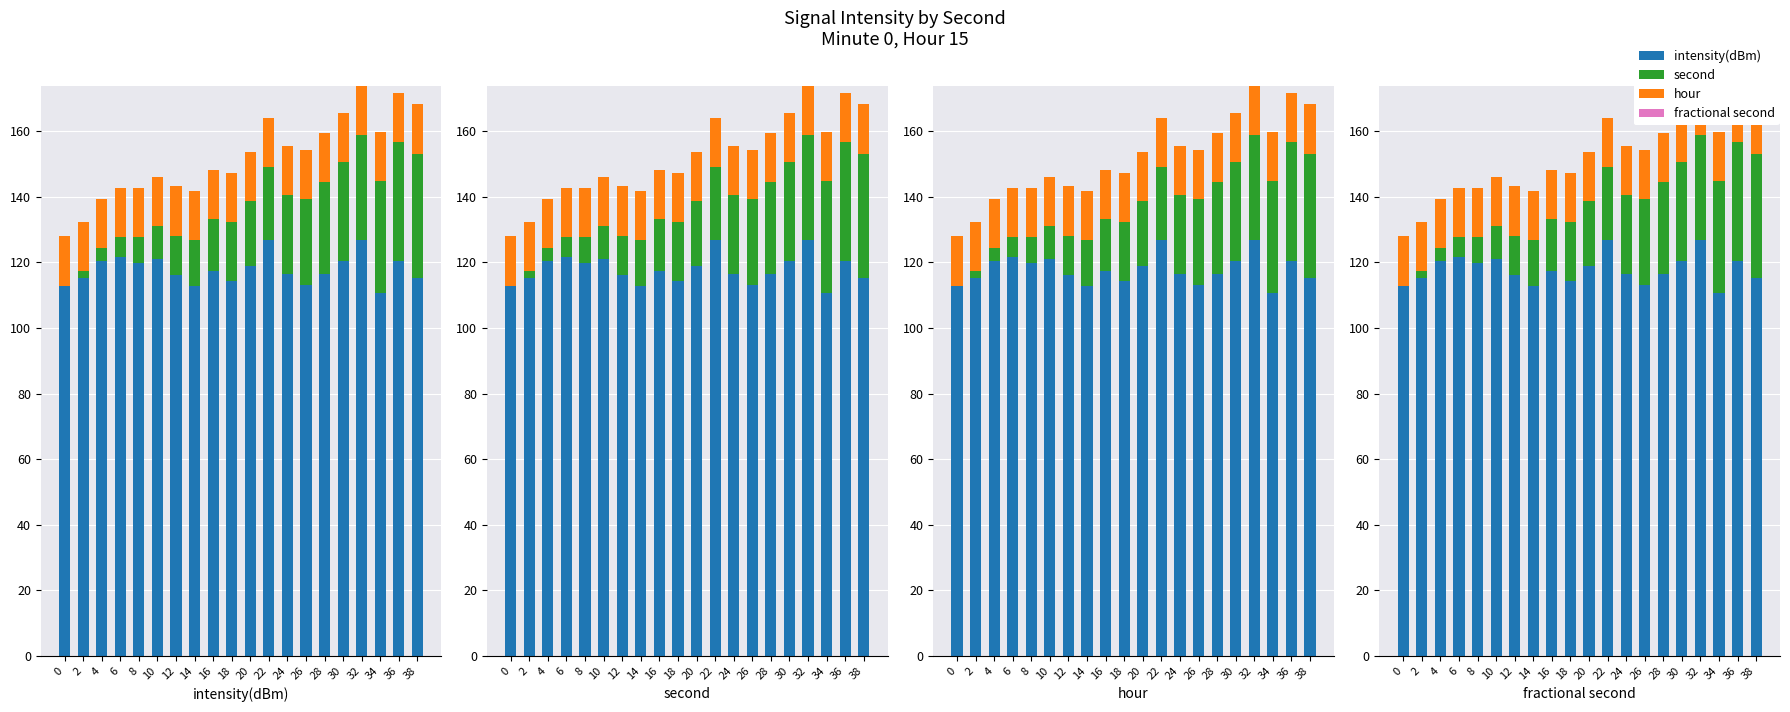

What is the value of the intensity(dBm) bar at the 16th from the left?

120.5